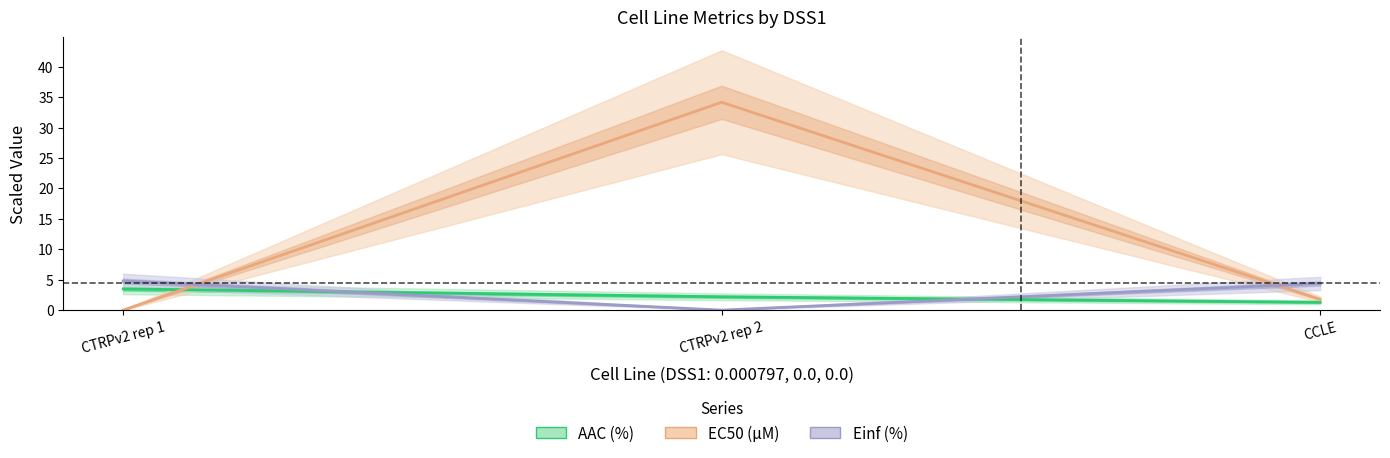

Reading left to right, list all the values displayed in this chart.

AAC (%): CTRPv2 rep 1=3.5	CTRPv2 rep 2=2.2	CCLE=1.3
EC50 (µM): CTRPv2 rep 1=0.0	CTRPv2 rep 2=34.1	CCLE=1.8
Einf (%): CTRPv2 rep 1=4.8	CTRPv2 rep 2=0.0	CCLE=4.4